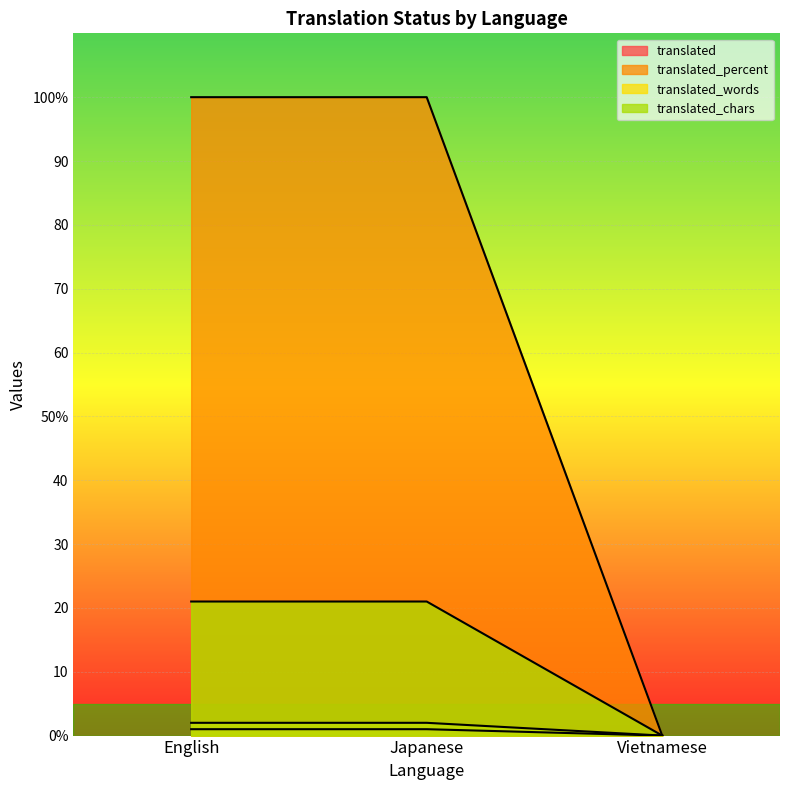

Reading left to right, list all the values displayed in this chart.

translated: 1	1	0
translated_percent: 100	100	0
translated_words: 2	2	0
translated_chars: 21	21	0